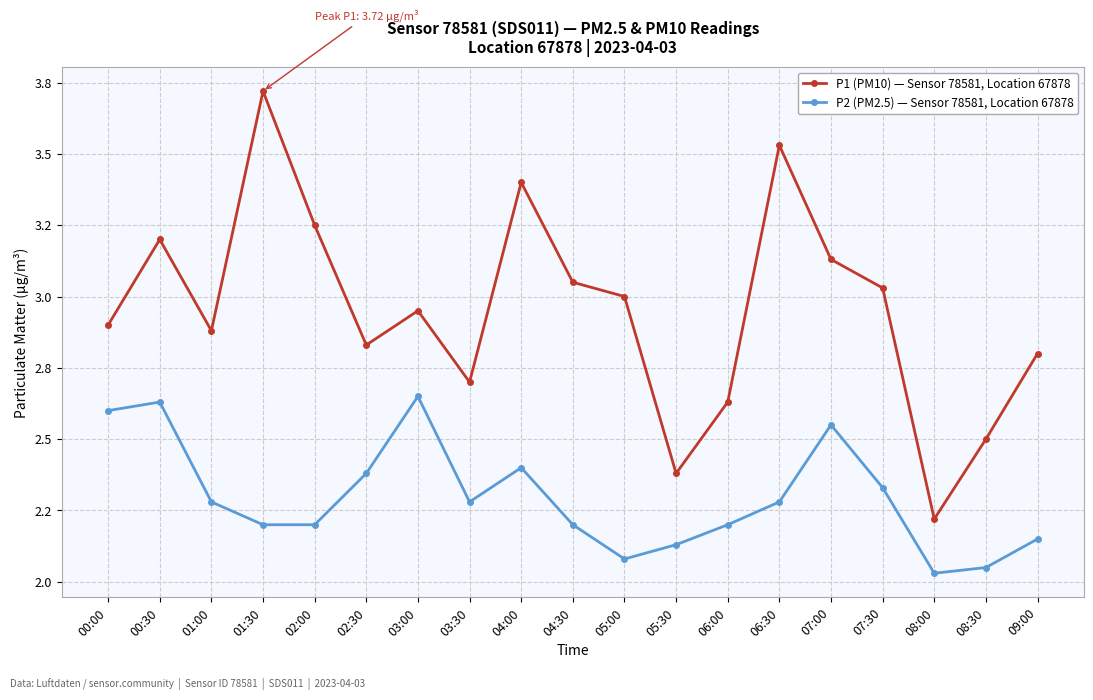

What is the value of the P2 (PM2.5) — Sensor 78581, Location 67878 point at the 4th from the left?

2.2